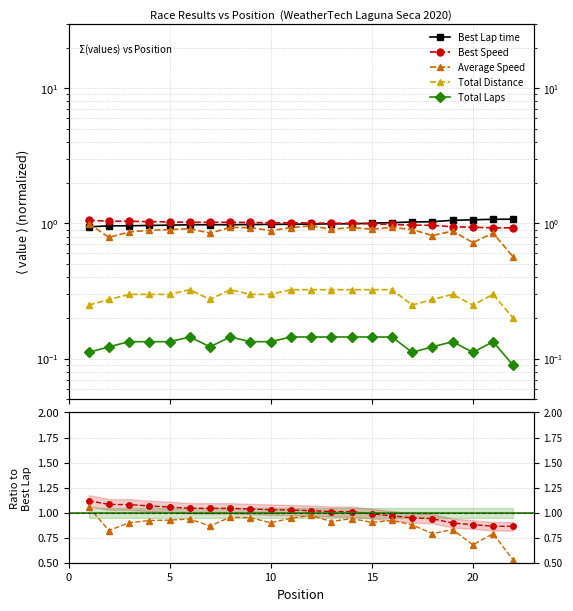

What is the difference between the maximum and minimum values in the Average Speed series?

0.5